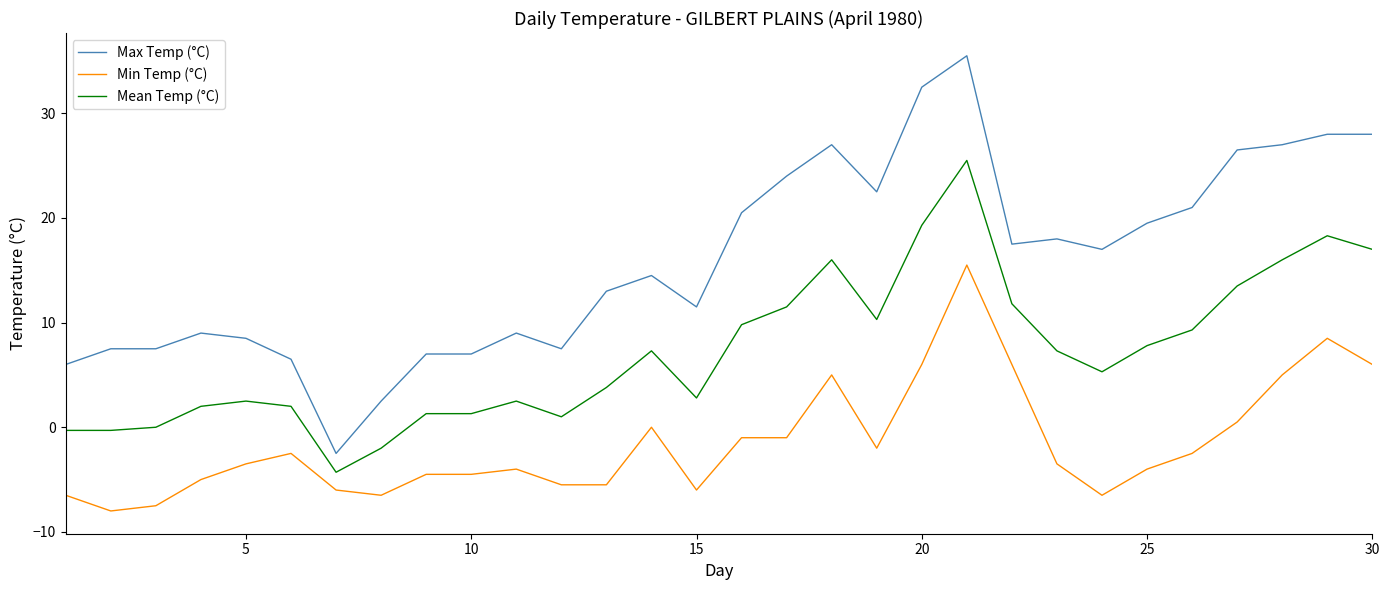

What are all the series names shown in the legend?

Max Temp (°C), Min Temp (°C), Mean Temp (°C)